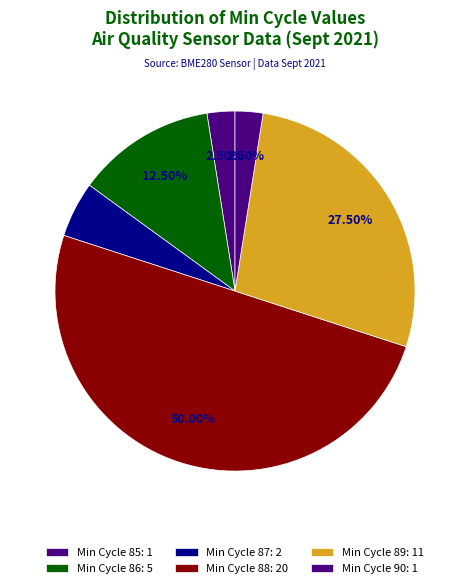

How many segments does this pie chart have?

6